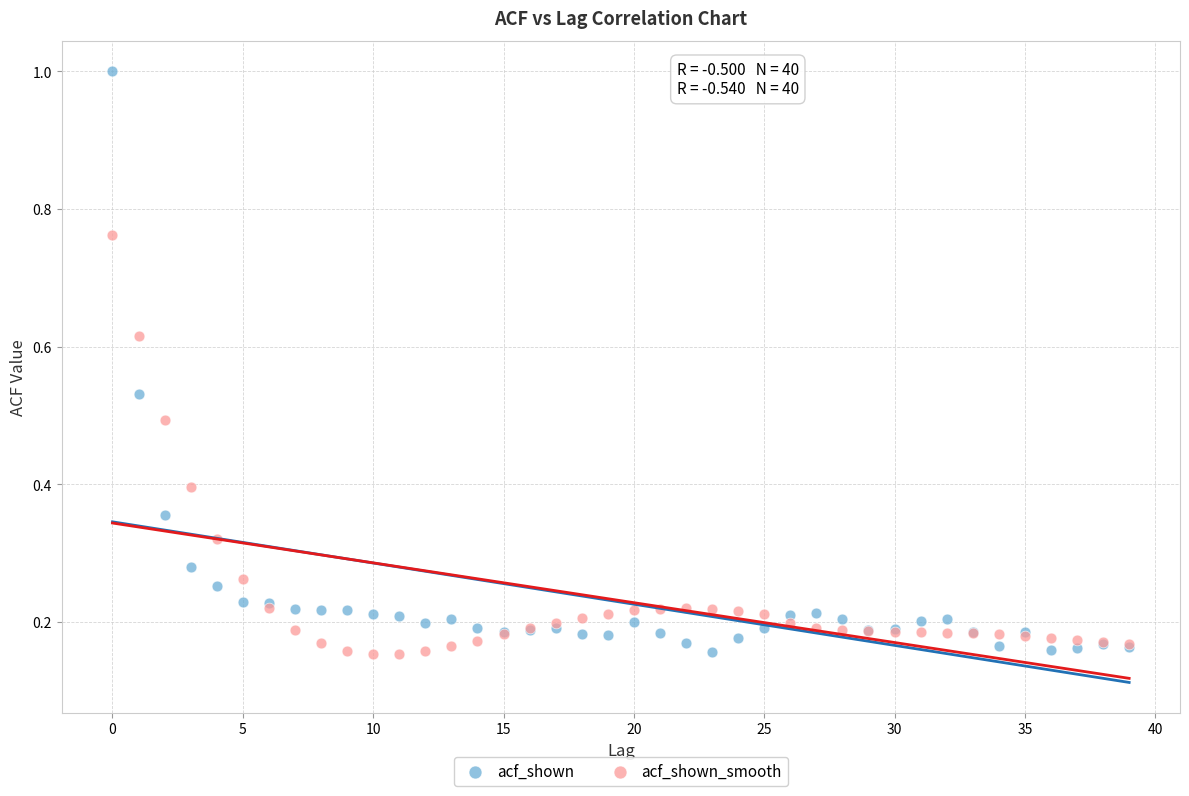

Which series has the widest spread of Y values?

acf_shown